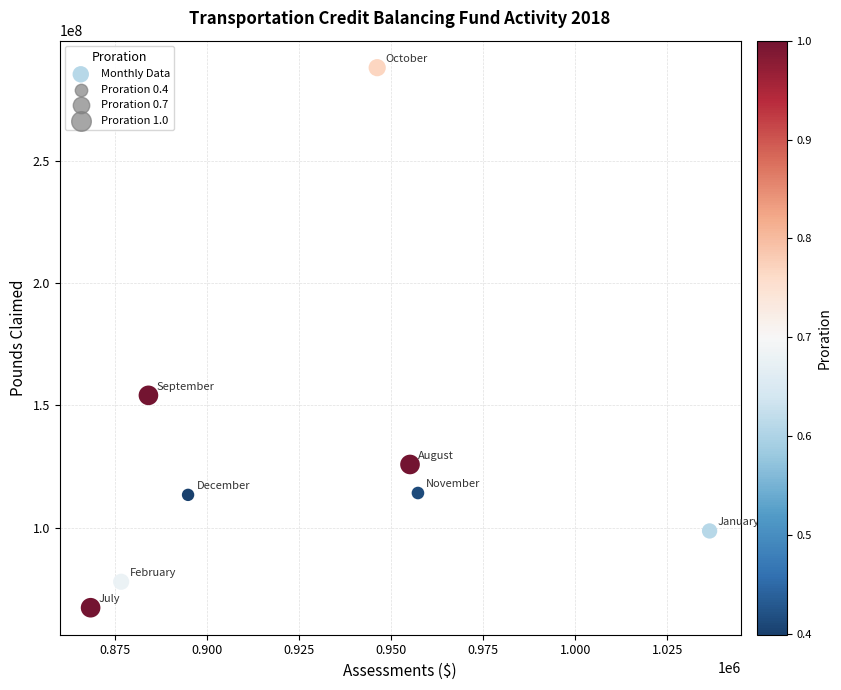

What is the average Y value?

129979055